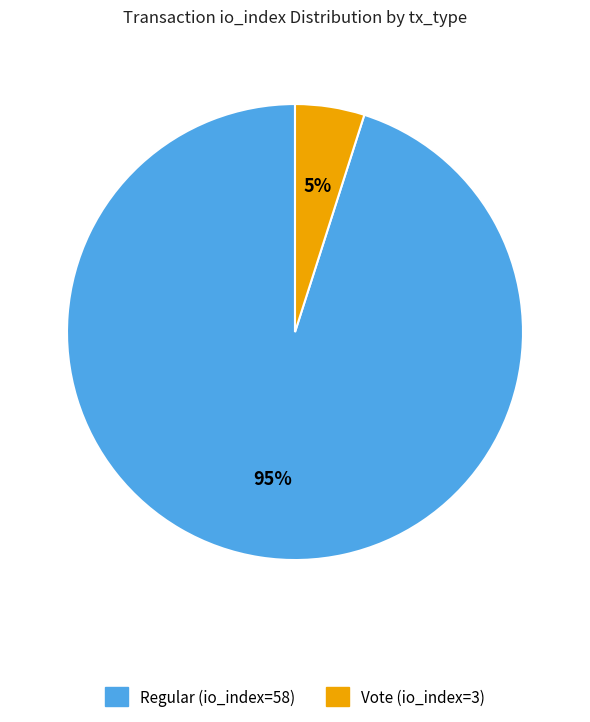

Do Vote (io_index=3) and Regular (io_index=58) together represent more than half of the pie?

Yes